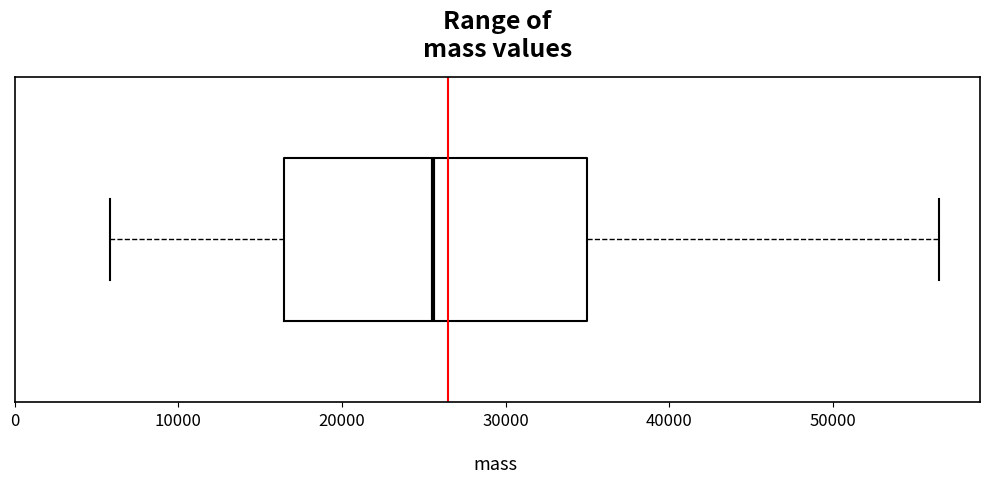

Transcribe this box plot: give where the median line is, the range the box spans, and where the two whiskers end, as read against the x-axis. The values are not printed on the chart, so give them approximately, as read against the axis.

median 26000, box 16000 to 35000, whiskers 6000 to 56000